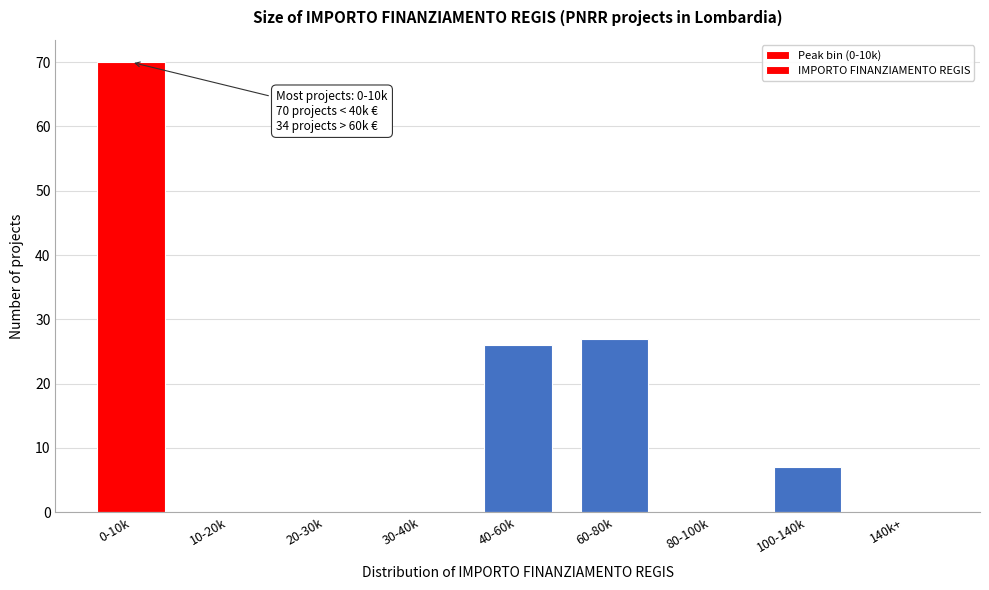

Reading right to left, extract all data points from this chart.

140k+=0	100-140k=7	80-100k=0	60-80k=27	40-60k=26	30-40k=0	20-30k=0	10-20k=0	0-10k=70